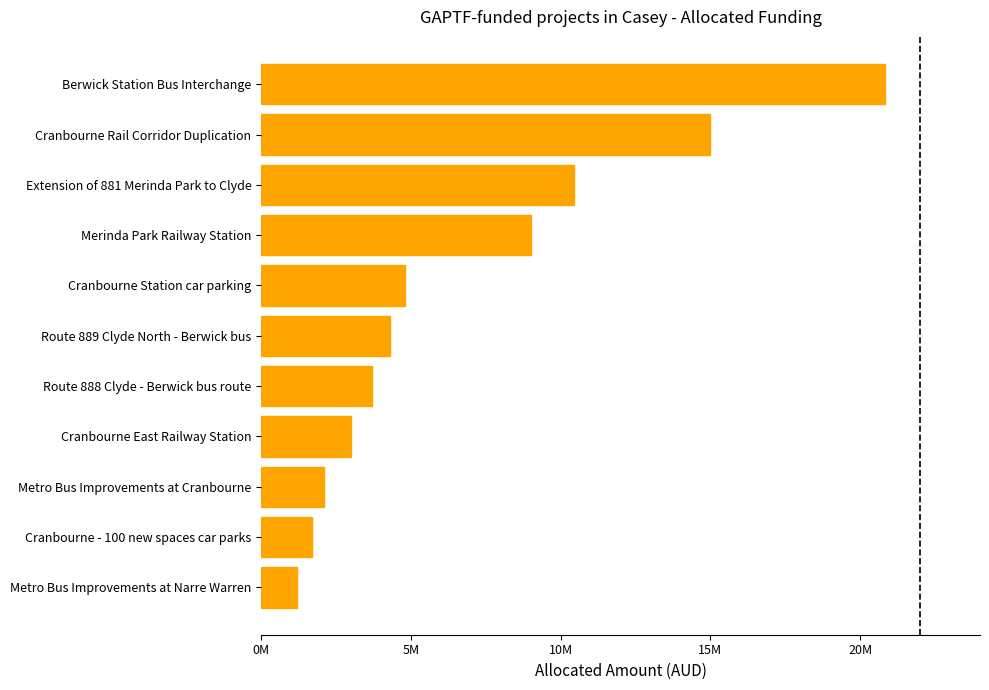

What is the greatest value displayed?

20817000